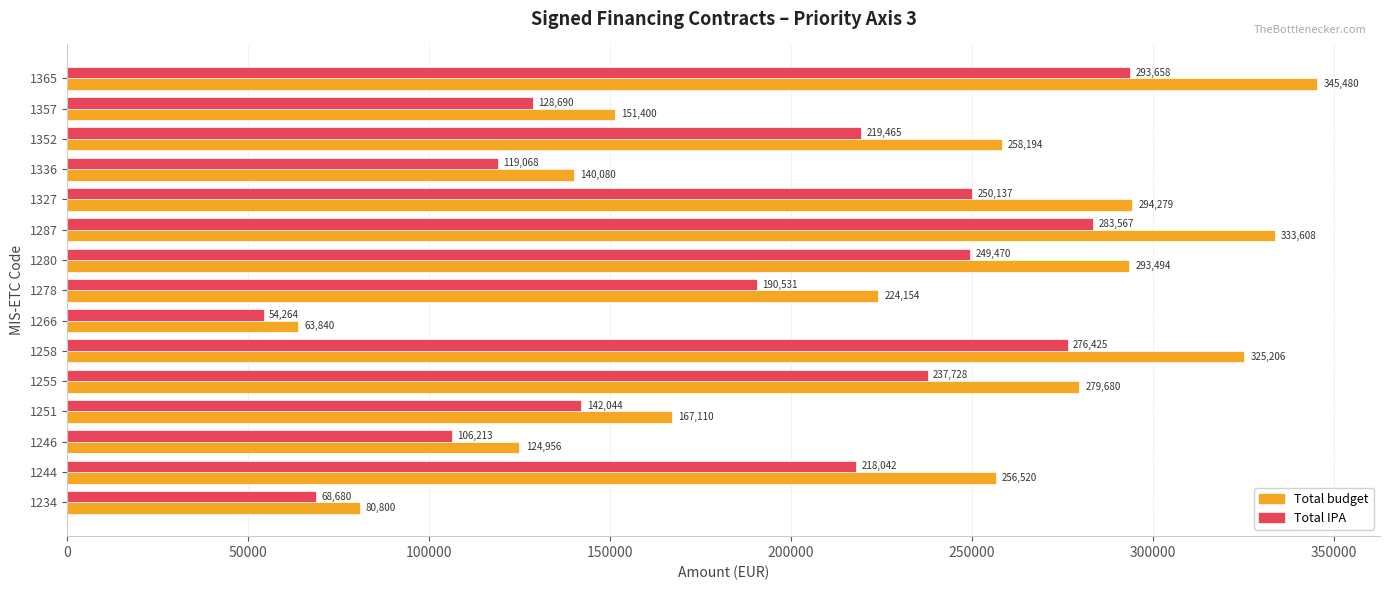

What are all the series names shown in the legend?

Total budget, Total IPA